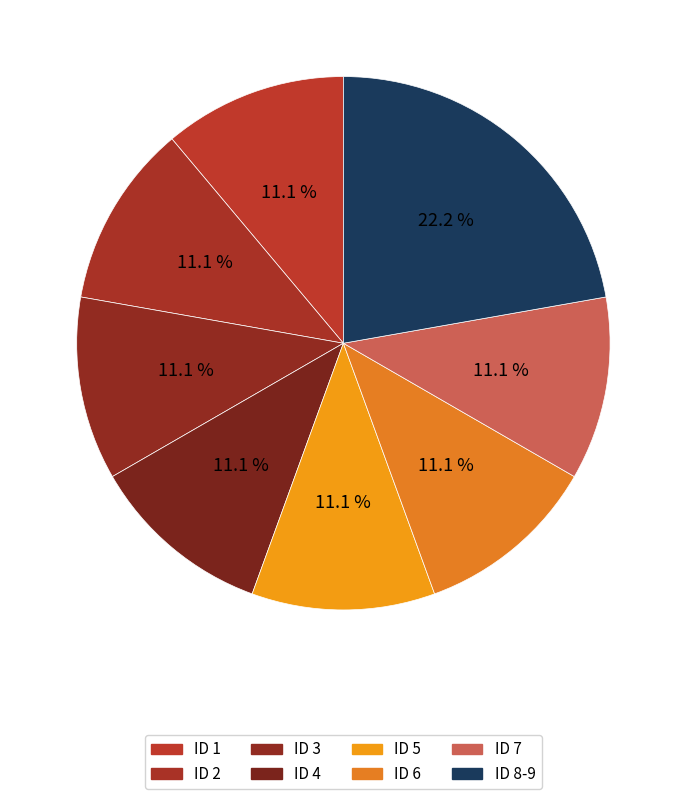

To the nearest percent, what is the difference between the largest and smallest slice percentages?

11%